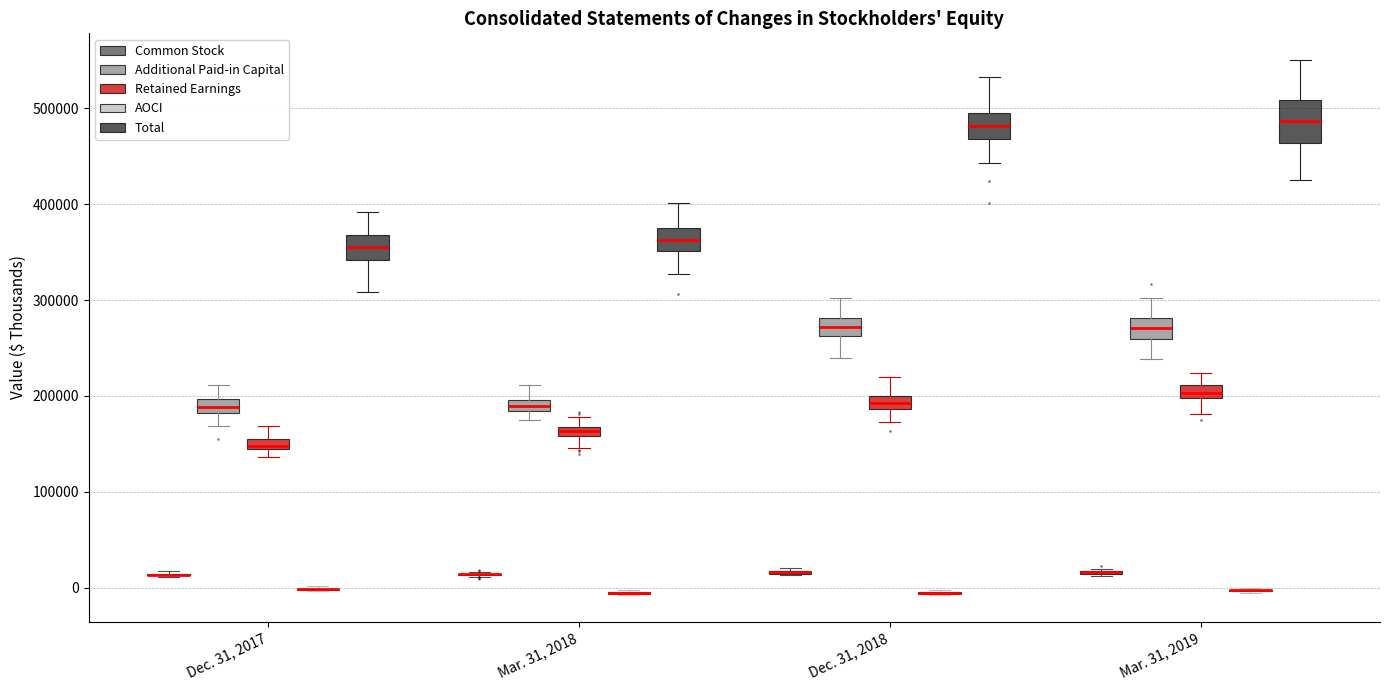

Which box is the tallest, from its lower edge to its upper edge?

Mar. 31, 2019 (Total)